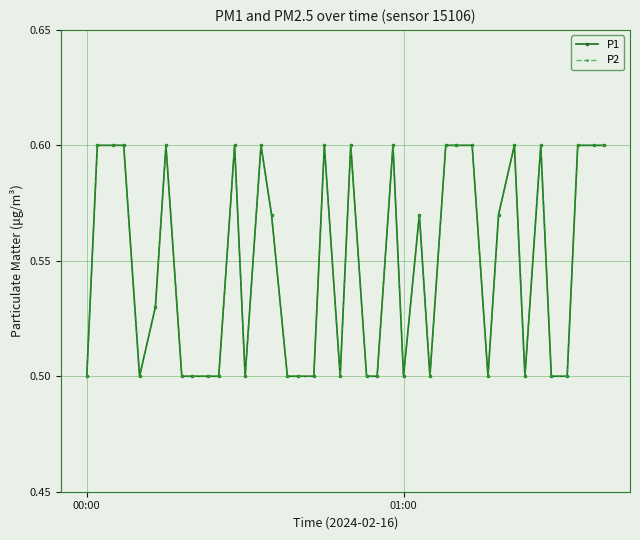

In P2, how many points are lower than both neighbors (excluding endpoints)?

7